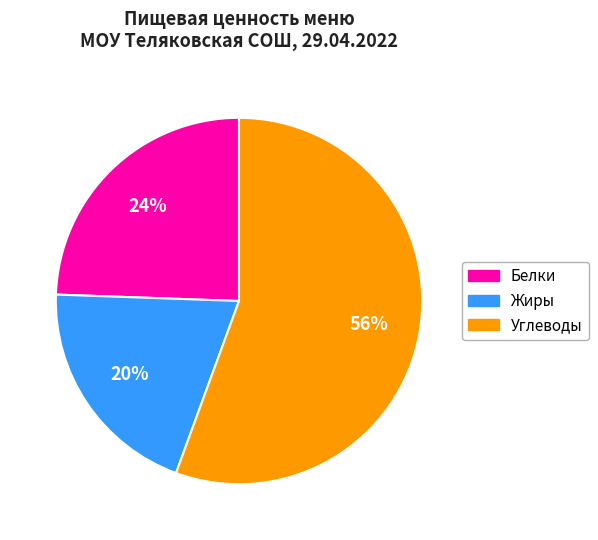

Is there a majority slice in this chart?

Yes